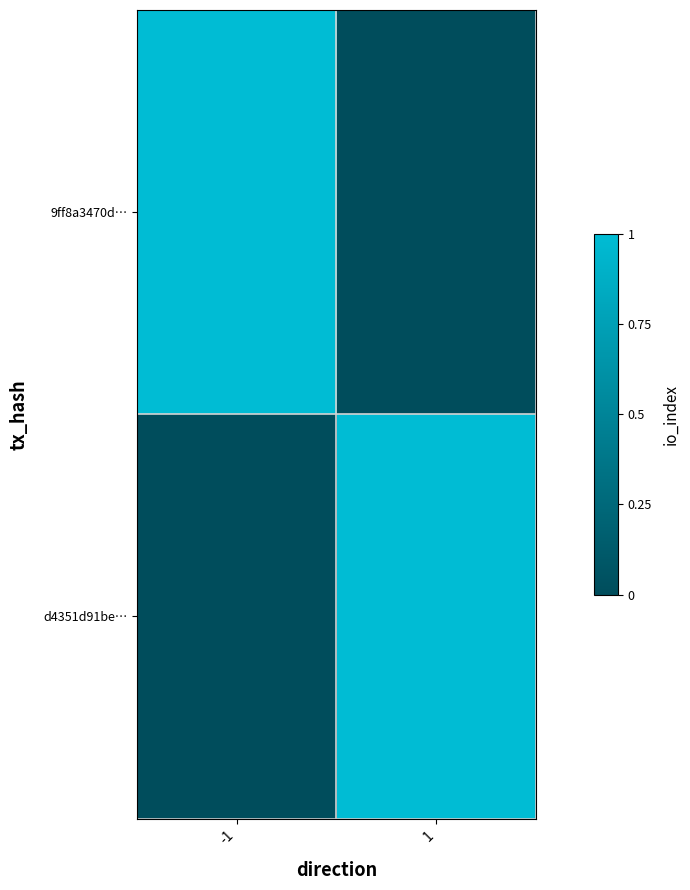

At how many categories does at least one series exceed 0?

2